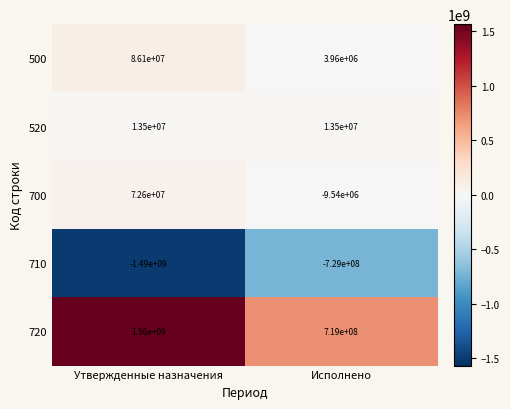

Is the value of 520 at Утвержденные назначения greater than the value of 500 at Исполнено?

Yes